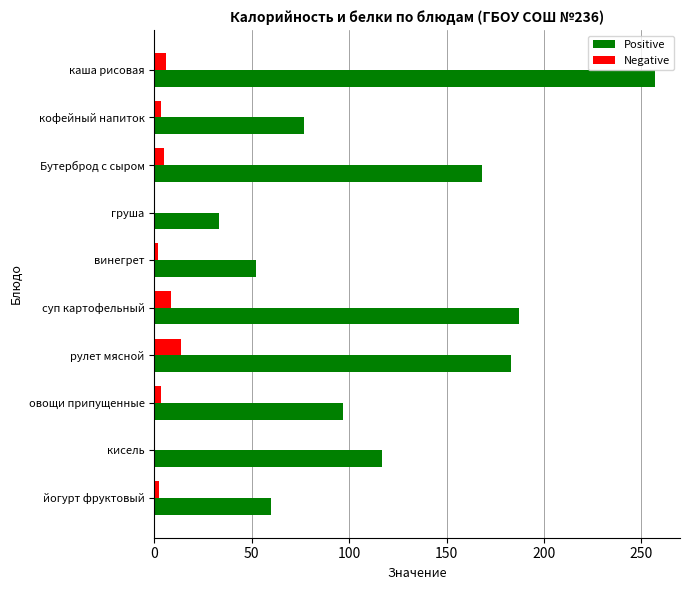

Which category has the highest value across all series?

каша рисовая